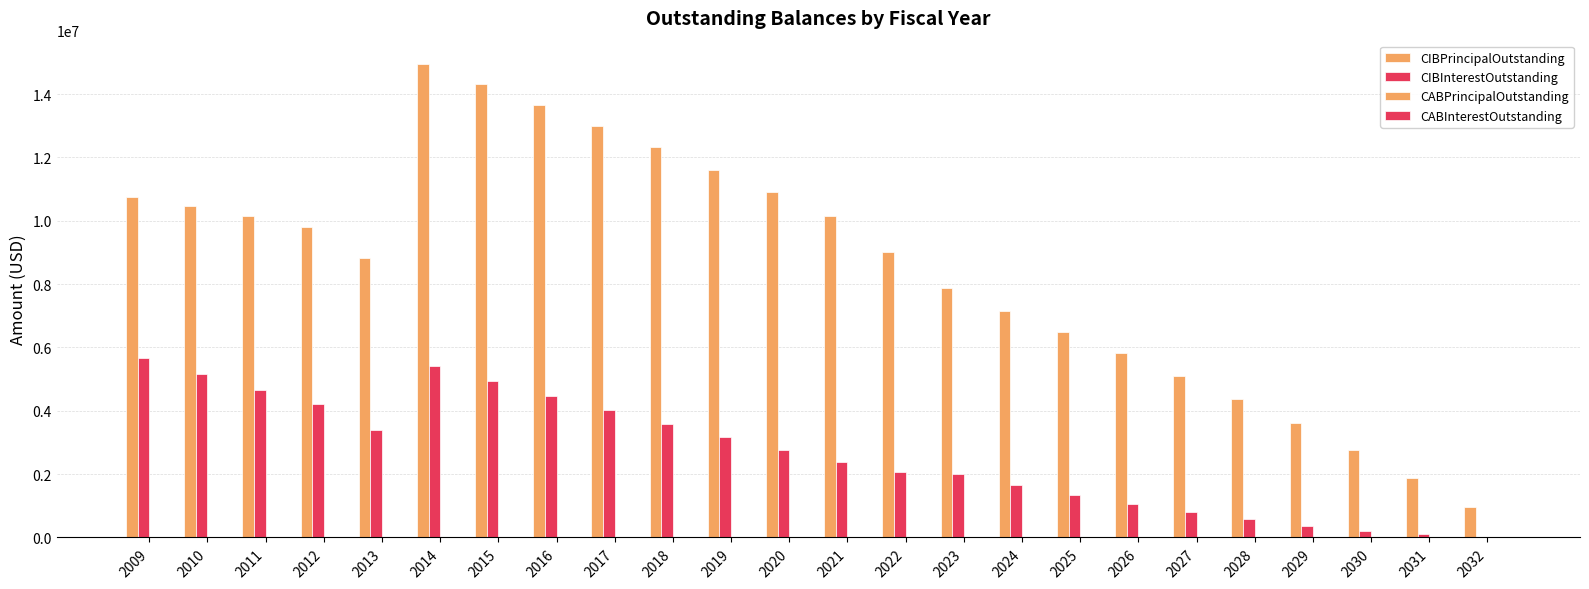

Does the chart contain stacked bars?

No